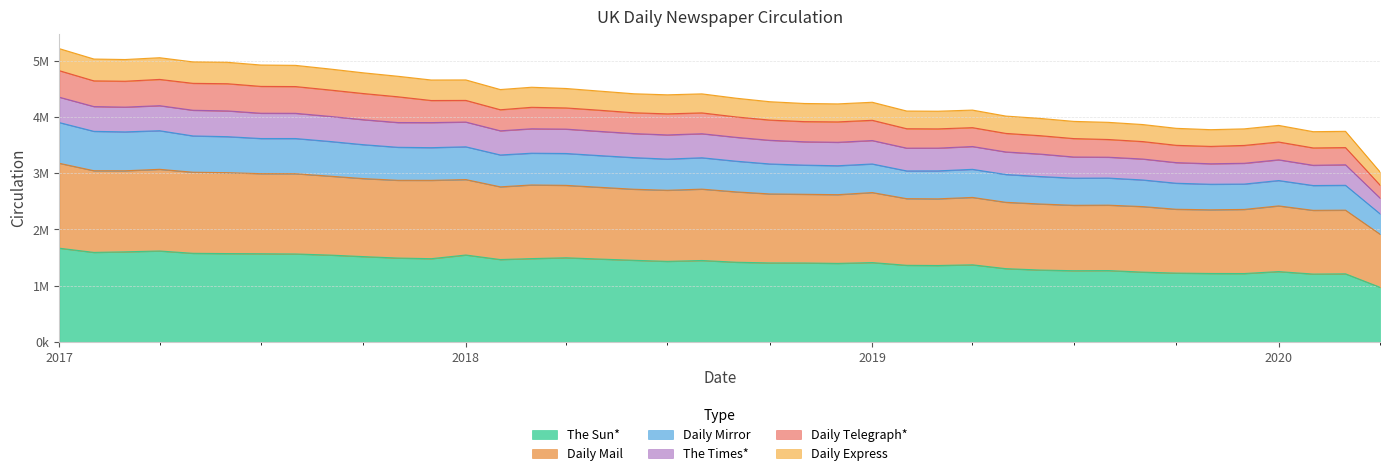

Does the chart have visible grid lines?

Yes